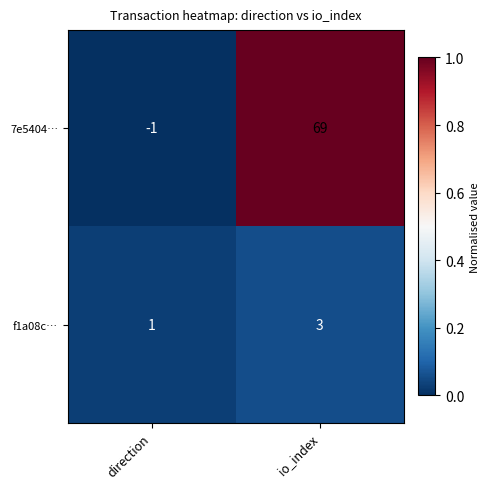

What is the difference between the maximum and minimum values in the 7e5404… series?

70